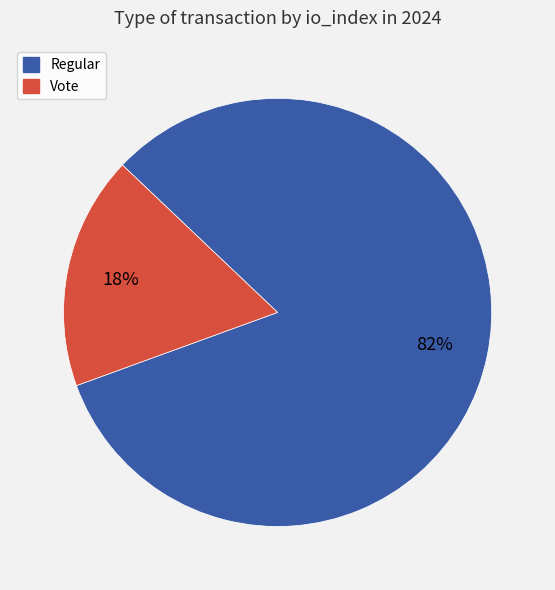

Is there any slice that represents more than half of the pie?

Yes